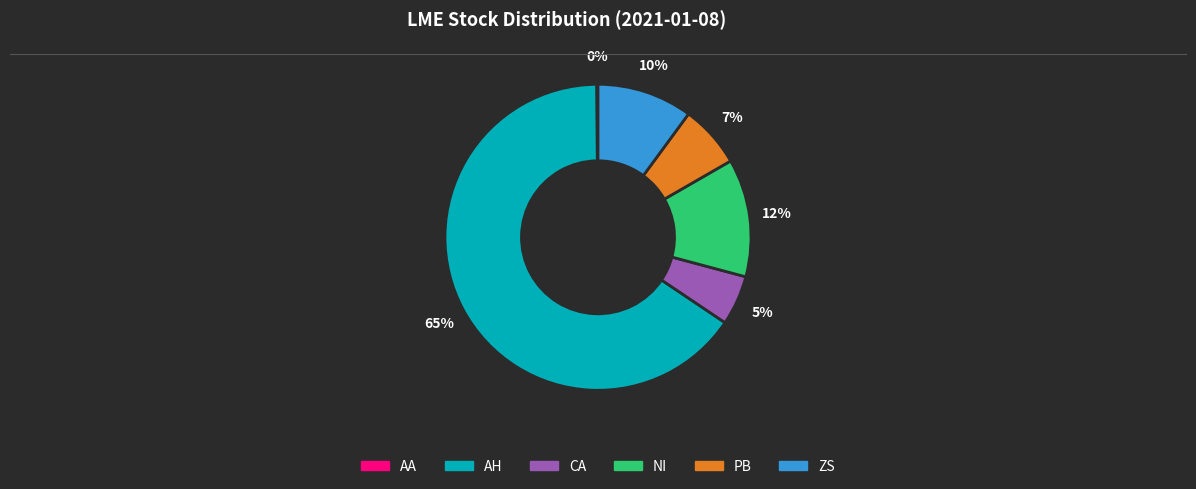

Which category has the biggest portion of the pie?

AH